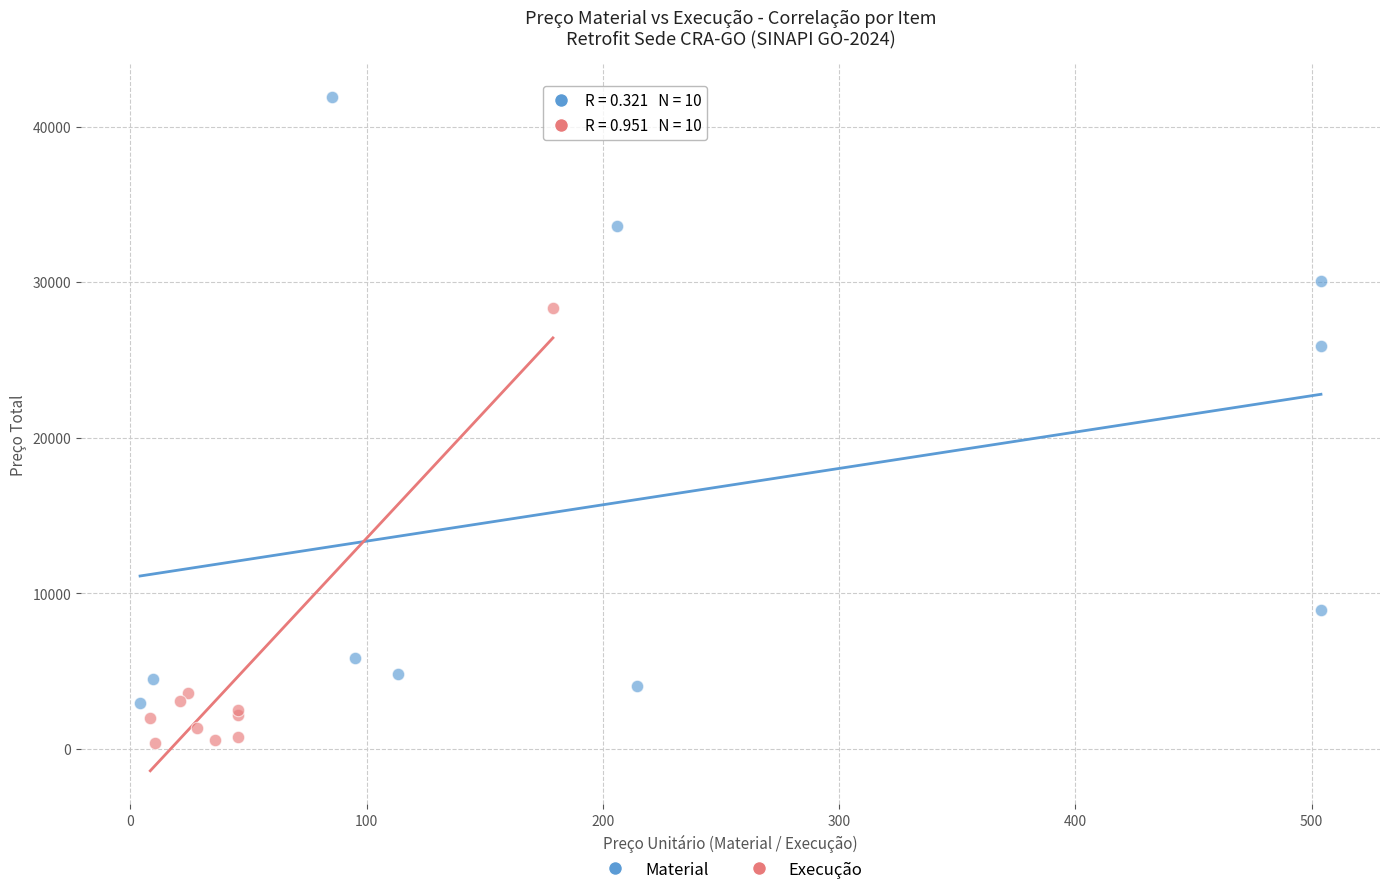

Which series reaches the minimum Y coordinate?

Execução